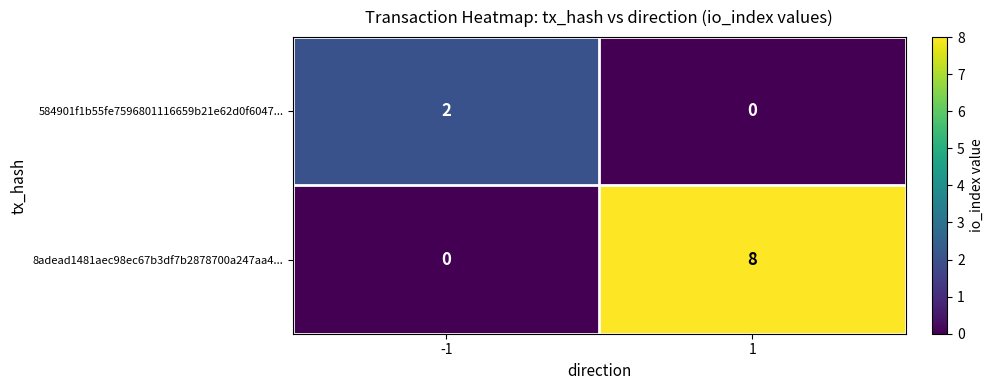

Count the number of categories in the chart.

2